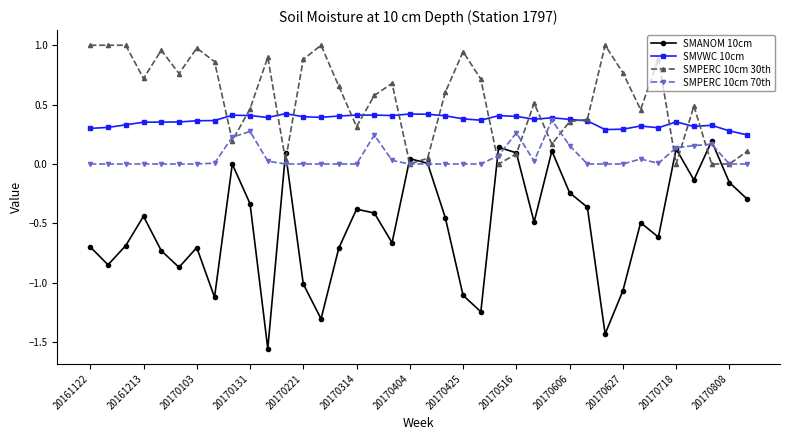

Which series has the largest range (max minus min)?

SMANOM 10cm